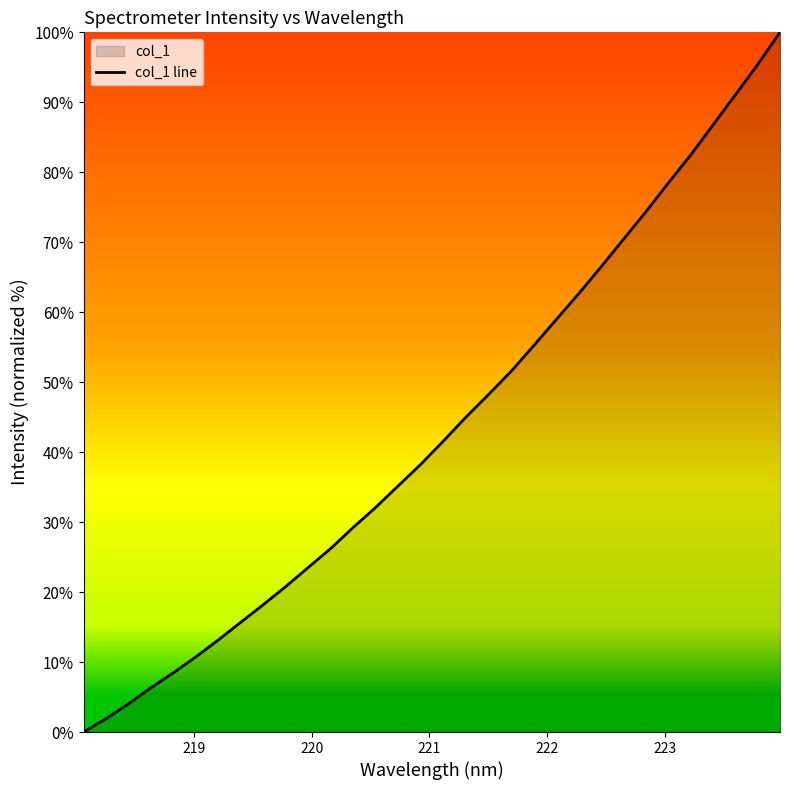

What is the difference between the maximum and minimum values?

100.0